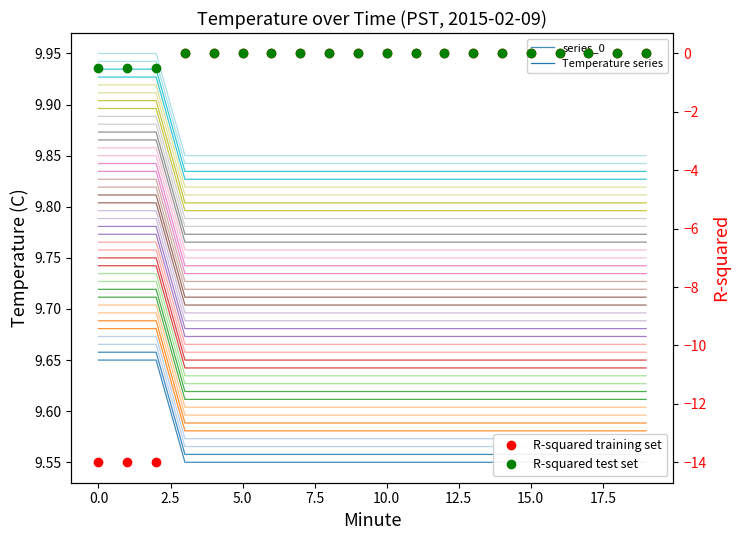

Rank the series by their average value, from highest to lowest.

series_0, R-squared test set, R-squared training set